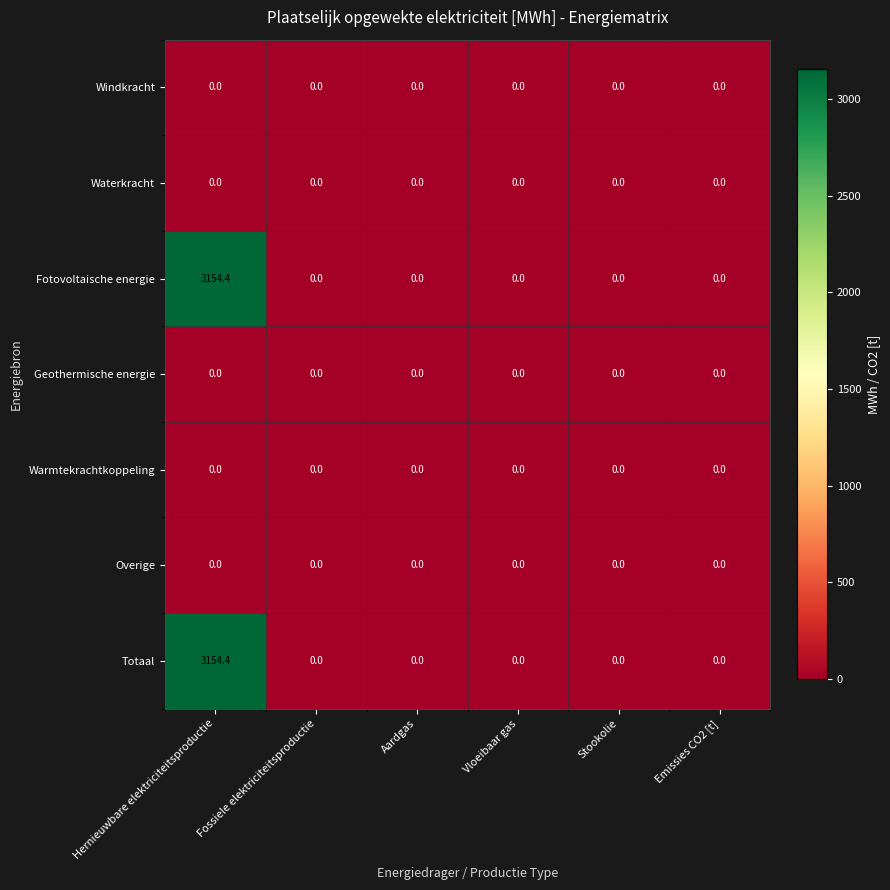

What is the total value across all series at Hernieuwbare elektriciteitsproductie?

6308.8